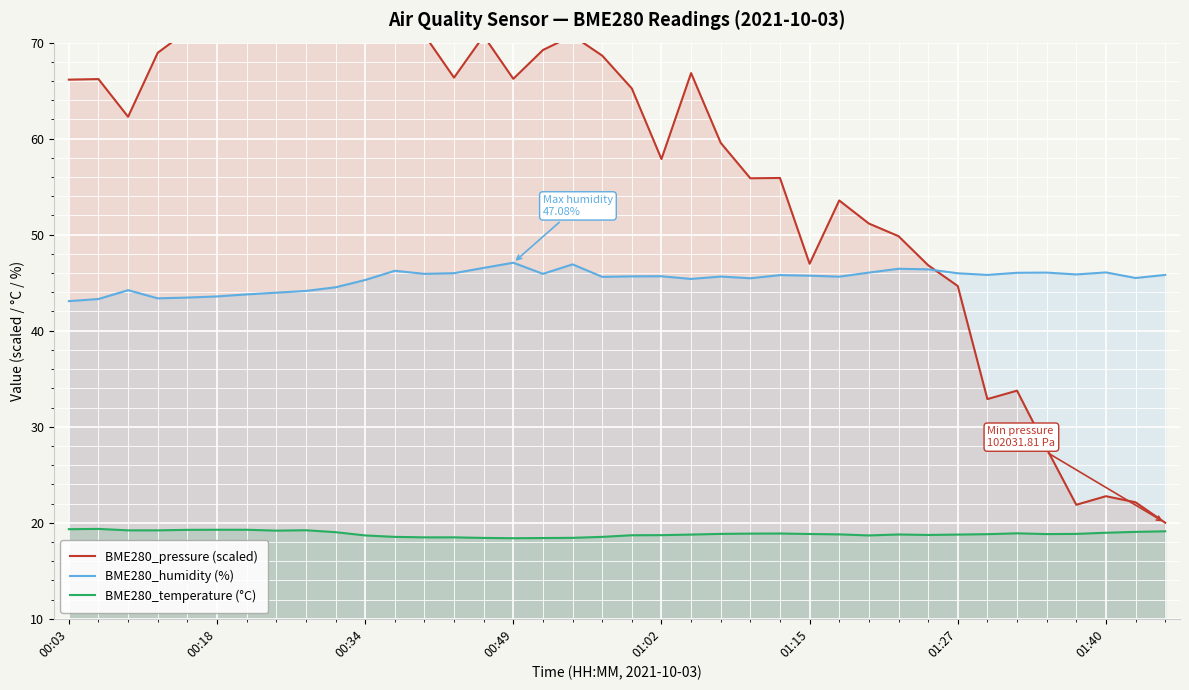

What is the minimum value for BME280_humidity (%)?

43.1